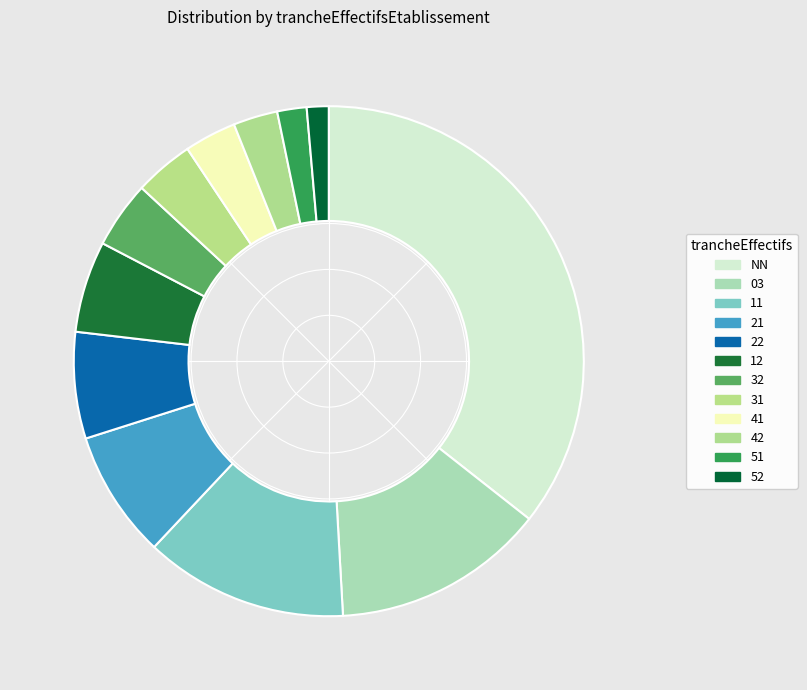

To the nearest percent, what is the difference between the largest and smallest slice percentages?

34%